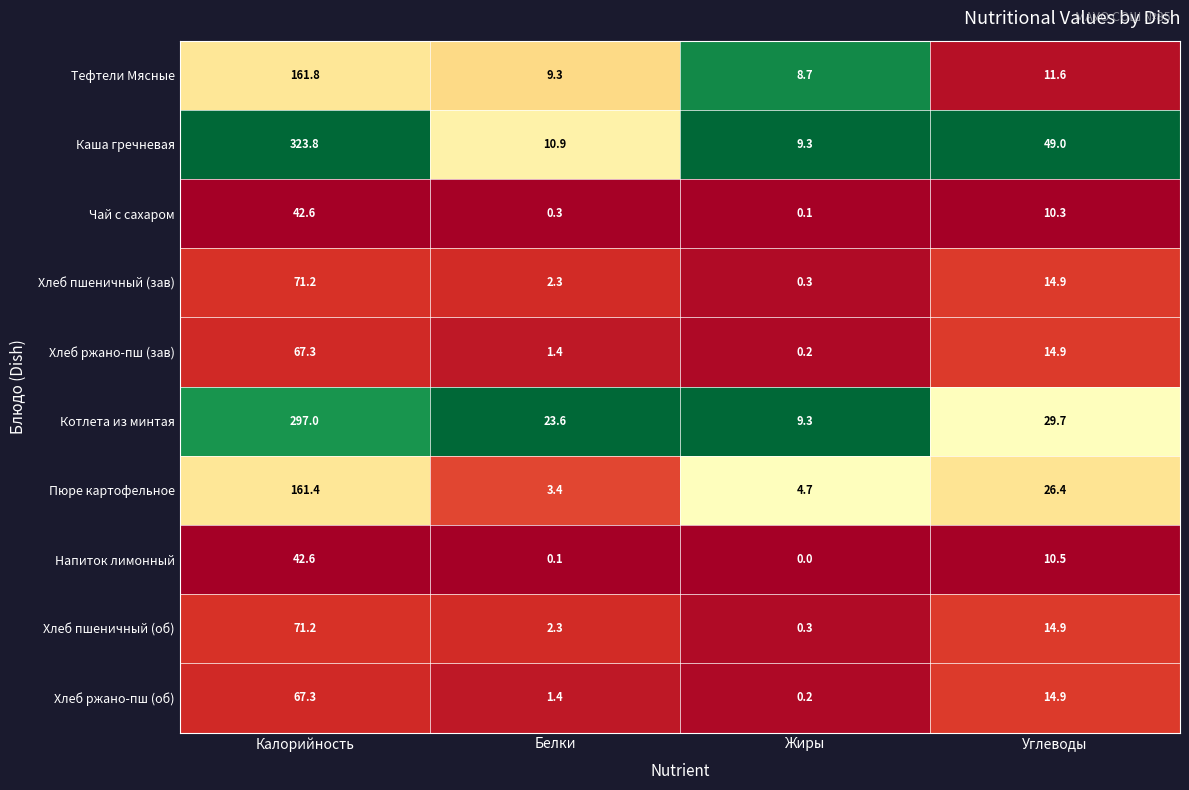

What is the difference between the highest and lowest values at Жиры?

9.3